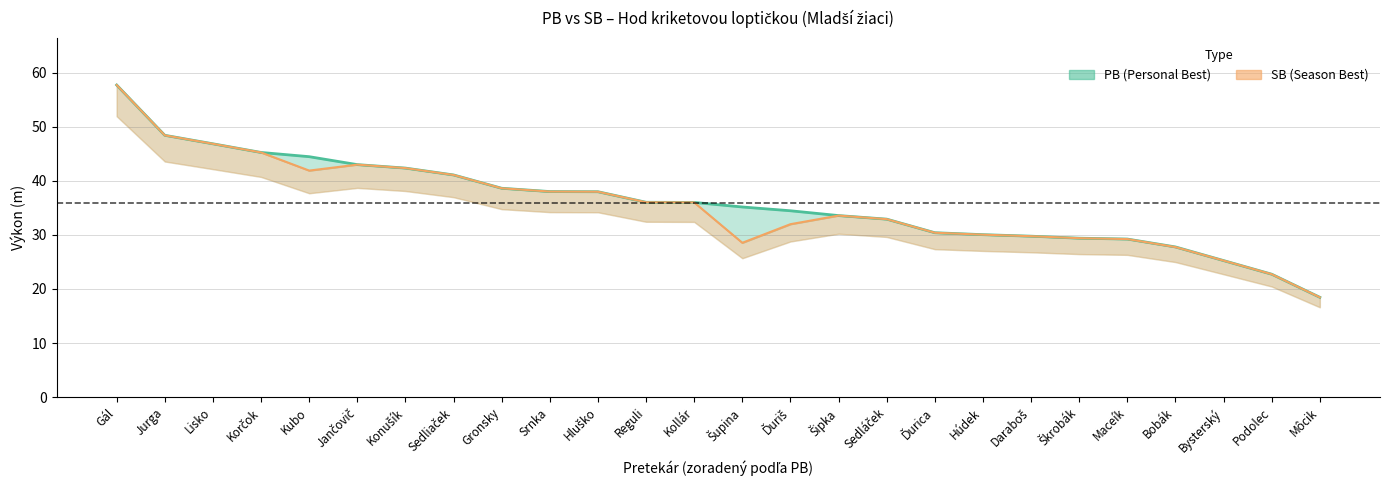

The chart shows a value of 45.2 at Korčok. True or false?

True